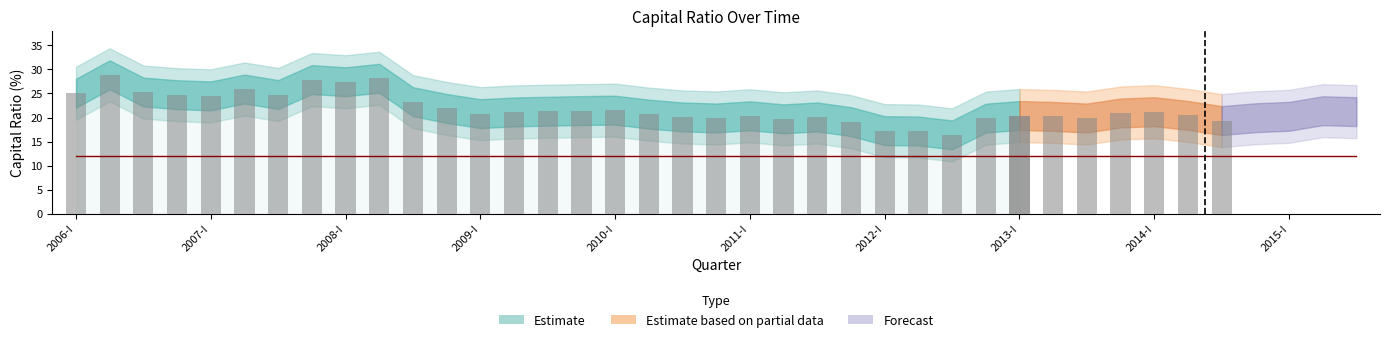

At which label does Initial state first exceed 20?

2006-I